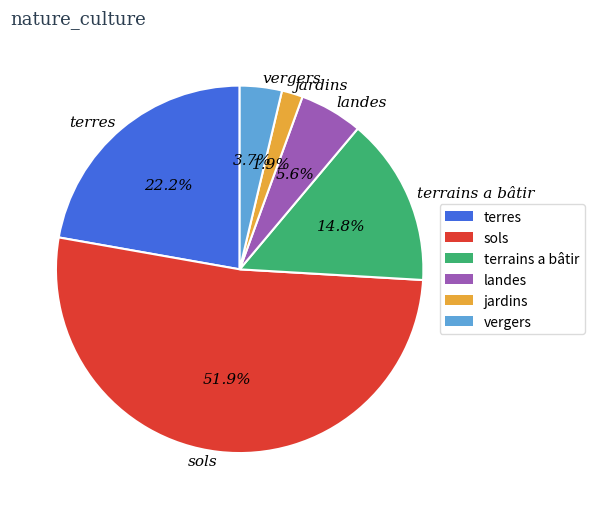

To the nearest percent, what percentage of the pie is landes?

6%